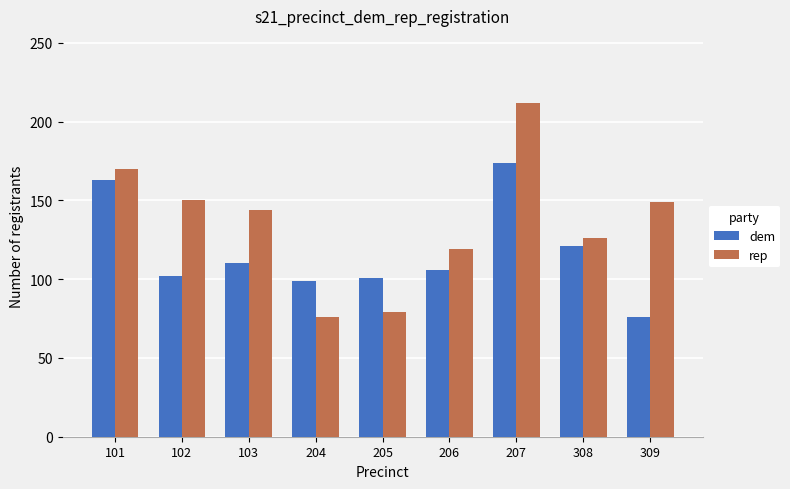

What is the difference between the second highest and second lowest values in the rep series?

91